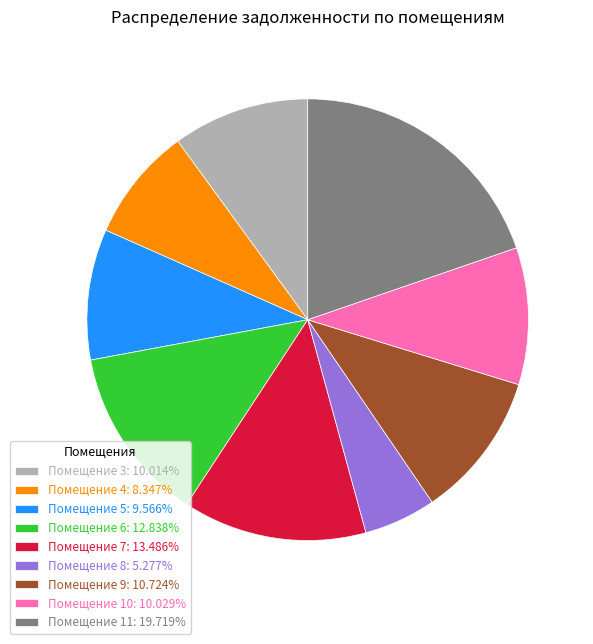

What is the ratio of the value at Помещение 3: 10.014% to the value at Помещение 11: 19.719%?

0.5